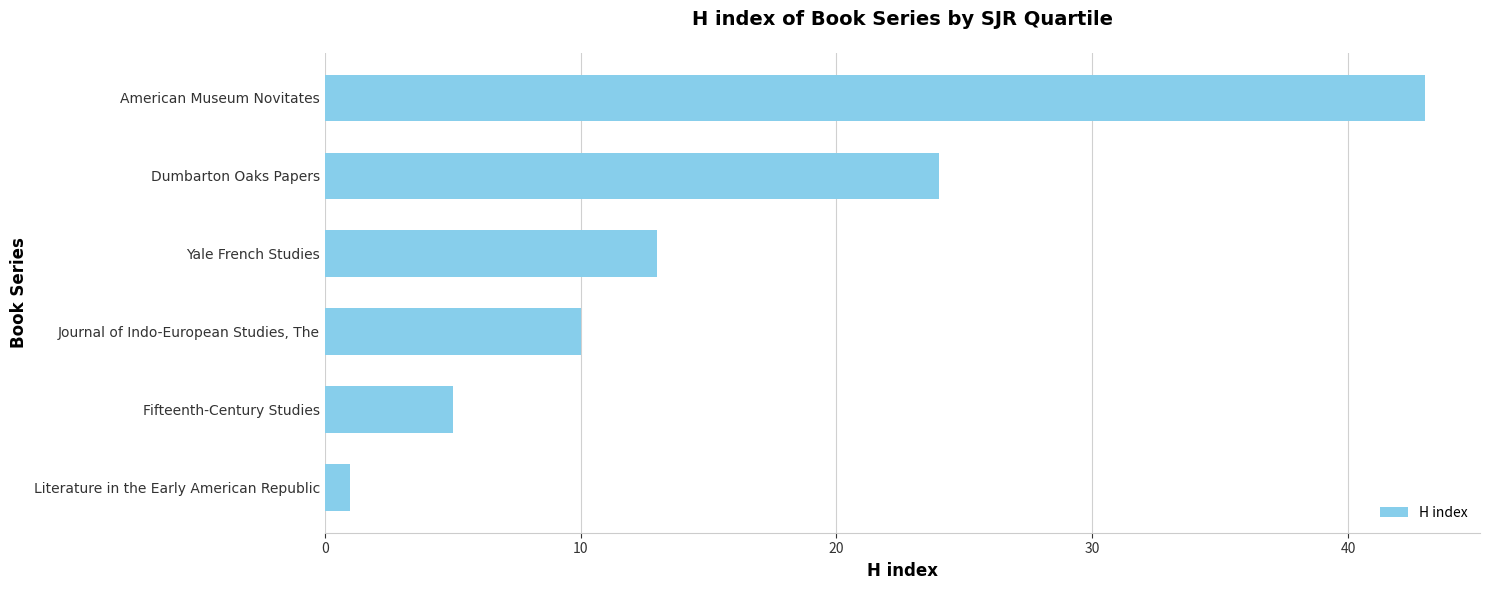

What is the minimum value shown in the chart?

1